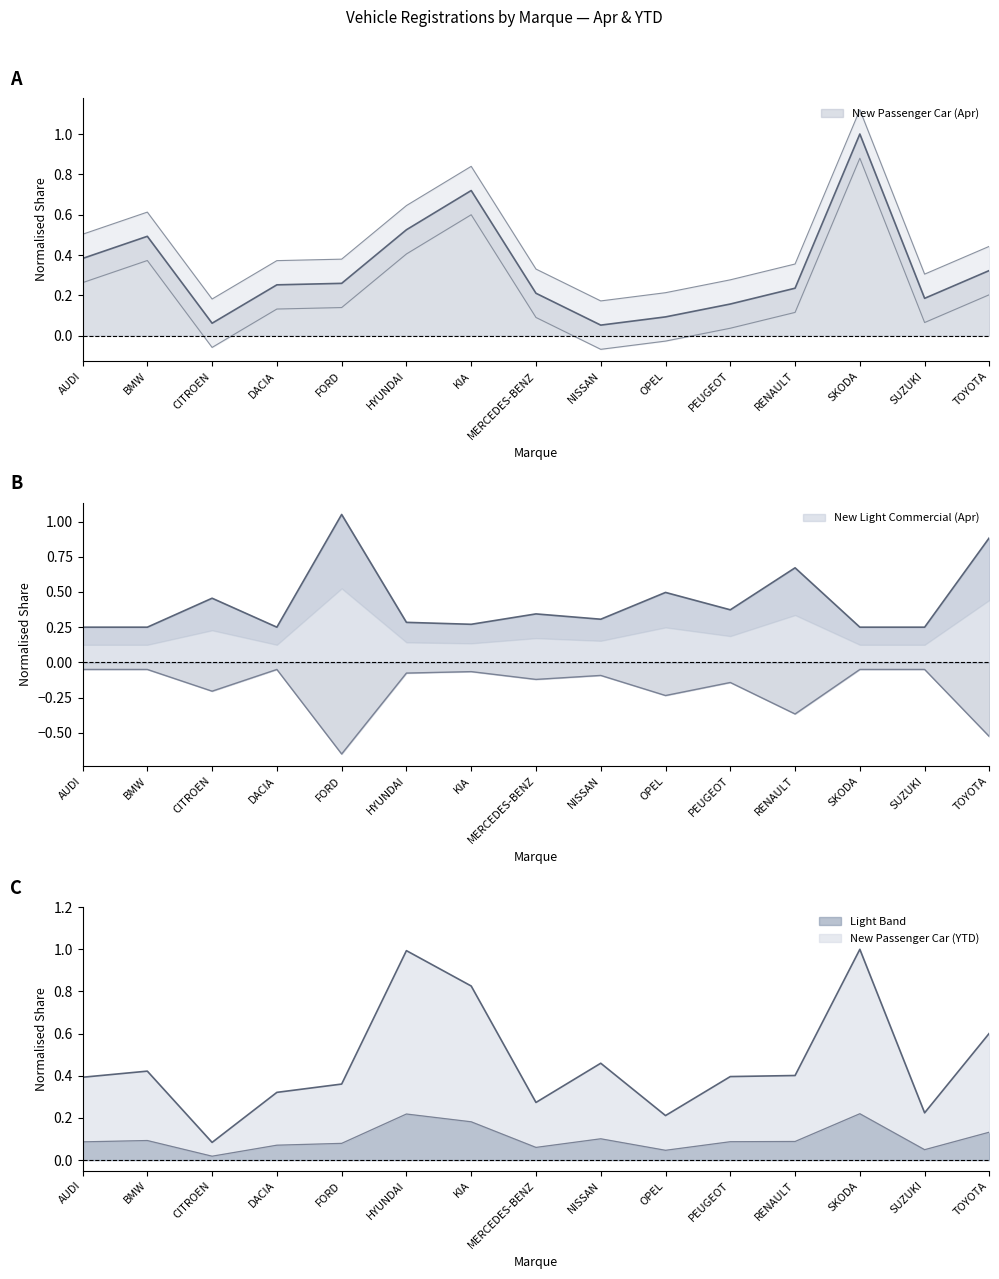

What is the average value of the New Light Commercial (Apr) series?

0.4